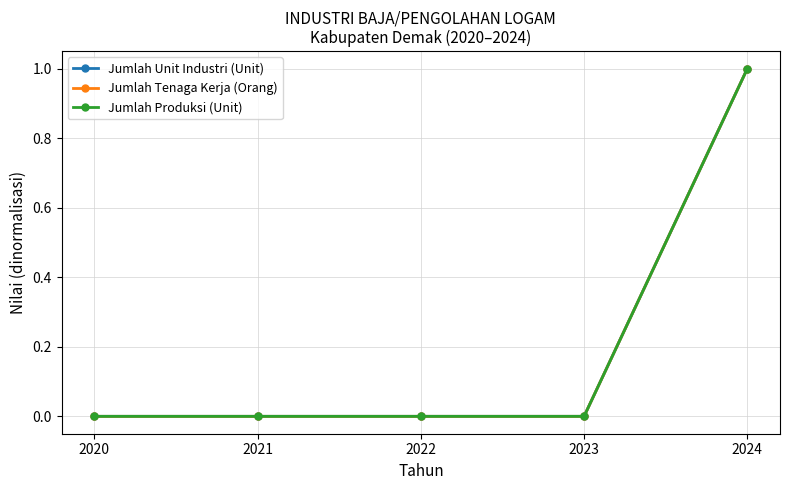

True or false: Jumlah Produksi (Unit) and Jumlah Unit Industri (Unit) cross at least once.

False